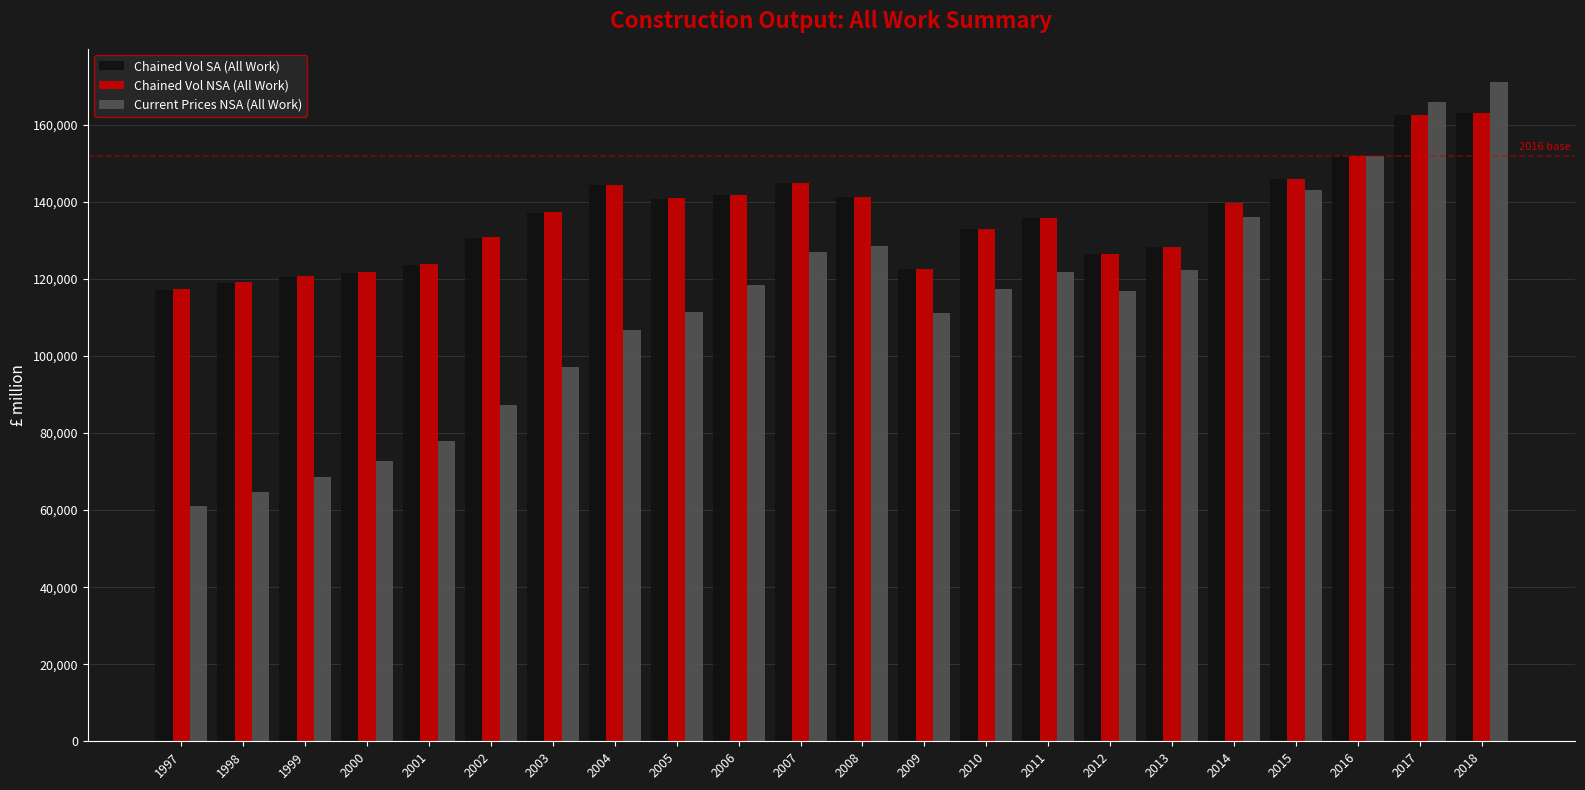

What is the maximum value for Chained Vol SA (All Work)?

162982